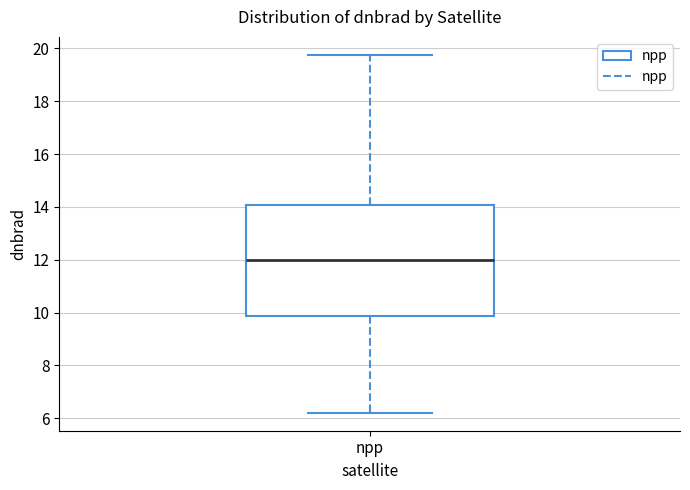

Read this box plot against the y-axis: the position of the median line, the range covered by the box, and the ends of both whiskers. The values are not printed on the chart, so give them approximately, as read against the axis.

median 12.0, box 9.8 to 14.0, whiskers 6.2 to 19.8